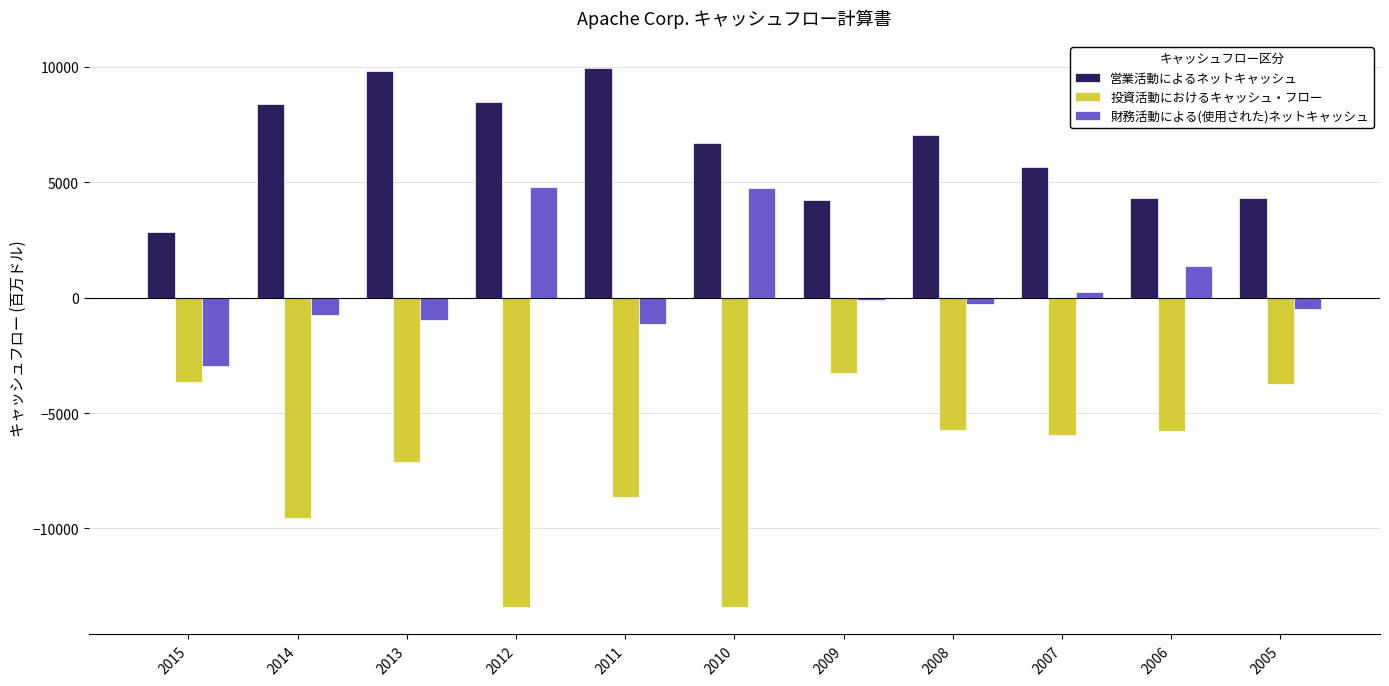

Is the value of 営業活動によるネットキャッシュ at 2005 greater than the value of 投資活動におけるキャッシュ・フロー at 2013?

Yes